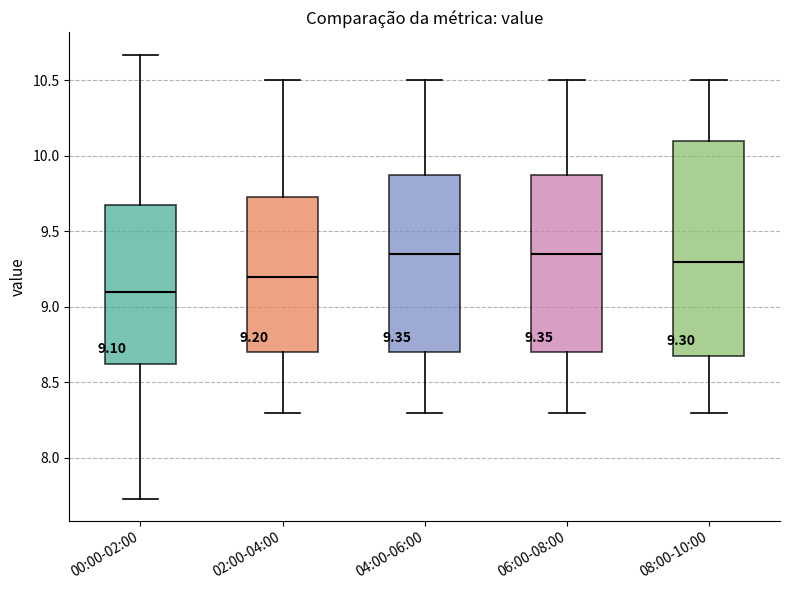

Which box has the lowest median line?

00:00-02:00